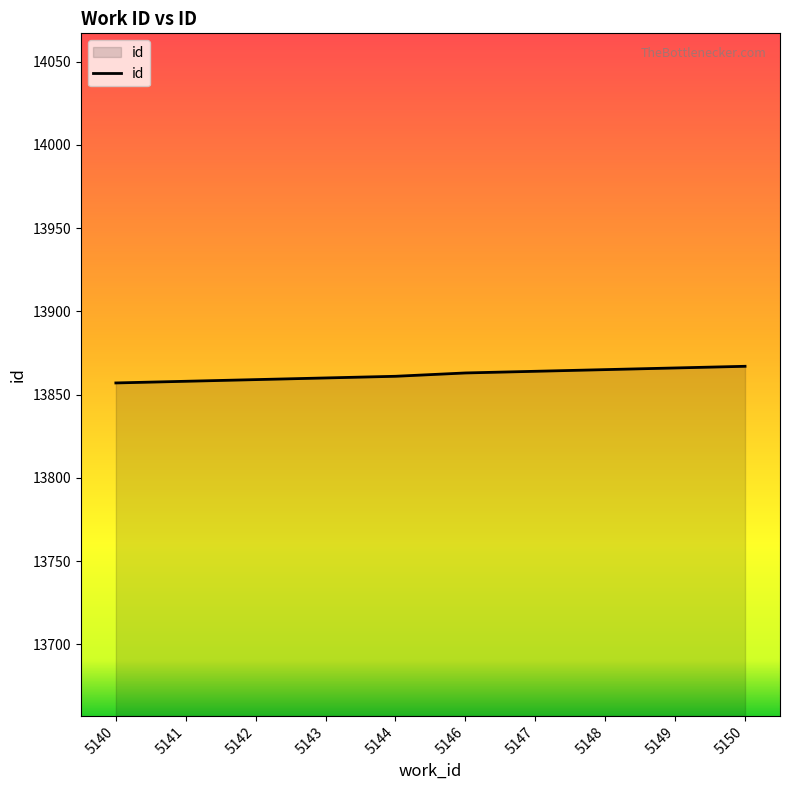

What is the minimum value shown in the chart?

13857